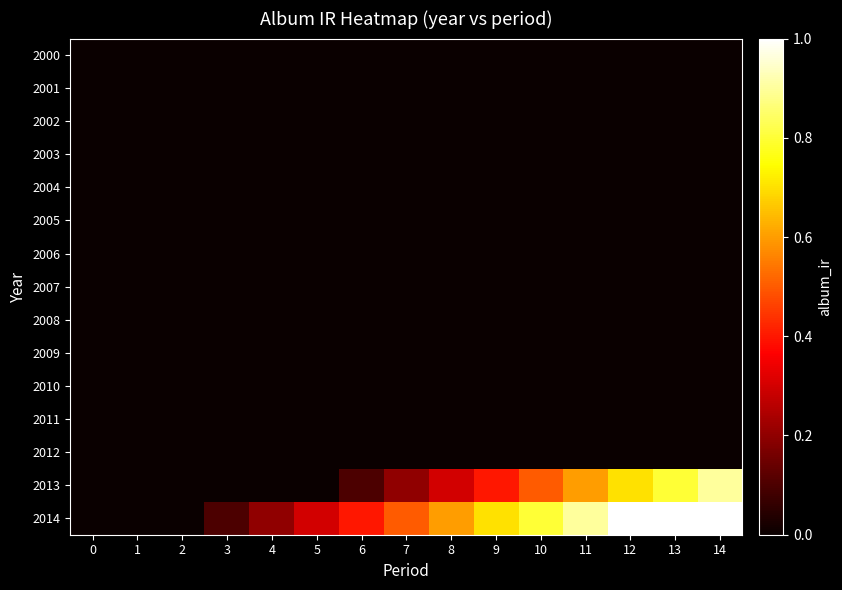

Reading left to right, extract all data points from this chart.

2000: 0=0.0	1=0.0	2=0.0	3=0.0	4=0.0	5=0.0	6=0.0	7=0.0	8=0.0	9=0.0	10=0.0	11=0.0	12=0.0	13=0.0	14=0.0
2001: 0=0.0	1=0.0	2=0.0	3=0.0	4=0.0	5=0.0	6=0.0	7=0.0	8=0.0	9=0.0	10=0.0	11=0.0	12=0.0	13=0.0	14=0.0
2002: 0=0.0	1=0.0	2=0.0	3=0.0	4=0.0	5=0.0	6=0.0	7=0.0	8=0.0	9=0.0	10=0.0	11=0.0	12=0.0	13=0.0	14=0.0
2003: 0=0.0	1=0.0	2=0.0	3=0.0	4=0.0	5=0.0	6=0.0	7=0.0	8=0.0	9=0.0	10=0.0	11=0.0	12=0.0	13=0.0	14=0.0
2004: 0=0.0	1=0.0	2=0.0	3=0.0	4=0.0	5=0.0	6=0.0	7=0.0	8=0.0	9=0.0	10=0.0	11=0.0	12=0.0	13=0.0	14=0.0
2005: 0=0.0	1=0.0	2=0.0	3=0.0	4=0.0	5=0.0	6=0.0	7=0.0	8=0.0	9=0.0	10=0.0	11=0.0	12=0.0	13=0.0	14=0.0
2006: 0=0.0	1=0.0	2=0.0	3=0.0	4=0.0	5=0.0	6=0.0	7=0.0	8=0.0	9=0.0	10=0.0	11=0.0	12=0.0	13=0.0	14=0.0
2007: 0=0.0	1=0.0	2=0.0	3=0.0	4=0.0	5=0.0	6=0.0	7=0.0	8=0.0	9=0.0	10=0.0	11=0.0	12=0.0	13=0.0	14=0.0
2008: 0=0.0	1=0.0	2=0.0	3=0.0	4=0.0	5=0.0	6=0.0	7=0.0	8=0.0	9=0.0	10=0.0	11=0.0	12=0.0	13=0.0	14=0.0
2009: 0=0.0	1=0.0	2=0.0	3=0.0	4=0.0	5=0.0	6=0.0	7=0.0	8=0.0	9=0.0	10=0.0	11=0.0	12=0.0	13=0.0	14=0.0
2010: 0=0.0	1=0.0	2=0.0	3=0.0	4=0.0	5=0.0	6=0.0	7=0.0	8=0.0	9=0.0	10=0.0	11=0.0	12=0.0	13=0.0	14=0.0
2011: 0=0.0	1=0.0	2=0.0	3=0.0	4=0.0	5=0.0	6=0.0	7=0.0	8=0.0	9=0.0	10=0.0	11=0.0	12=0.0	13=0.0	14=0.0
2012: 0=0.0	1=0.0	2=0.0	3=0.0	4=0.0	5=0.0	6=0.0	7=0.0	8=0.0	9=0.0	10=0.0	11=0.0	12=0.0	13=0.0	14=0.0
2013: 0=0.0	1=0.0	2=0.0	3=0.0	4=0.0	5=0.0	6=0.1	7=0.2	8=0.3	9=0.4	10=0.5	11=0.6	12=0.7	13=0.8	14=0.9
2014: 0=0.0	1=0.0	2=0.0	3=0.1	4=0.2	5=0.3	6=0.4	7=0.5	8=0.6	9=0.7	10=0.8	11=0.9	12=1.0	13=1.0	14=1.0